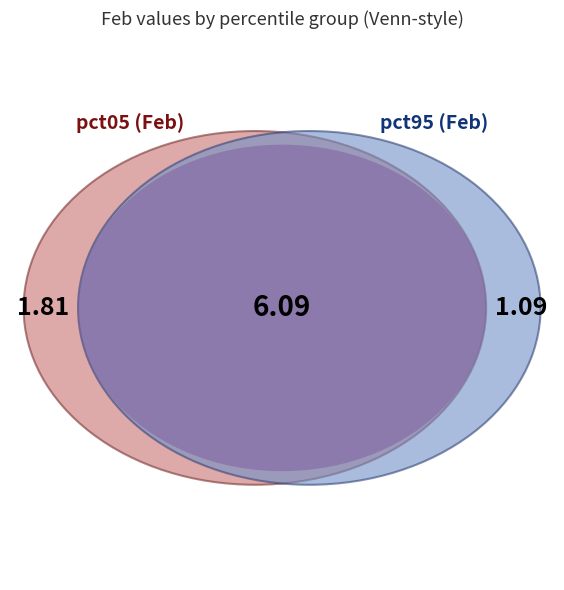

True or false: pct85 accounts for 17% of the total.

False